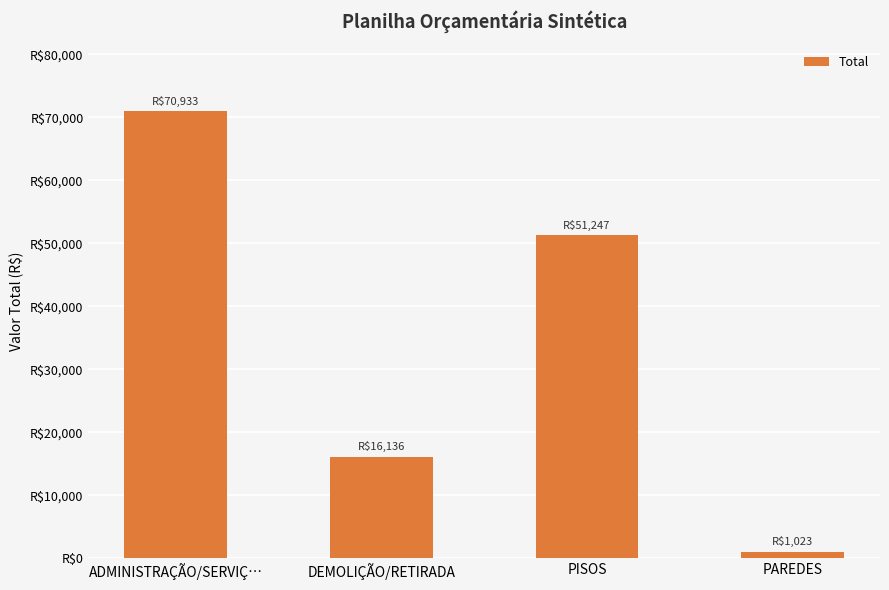

What position from the right is PAREDES?

1